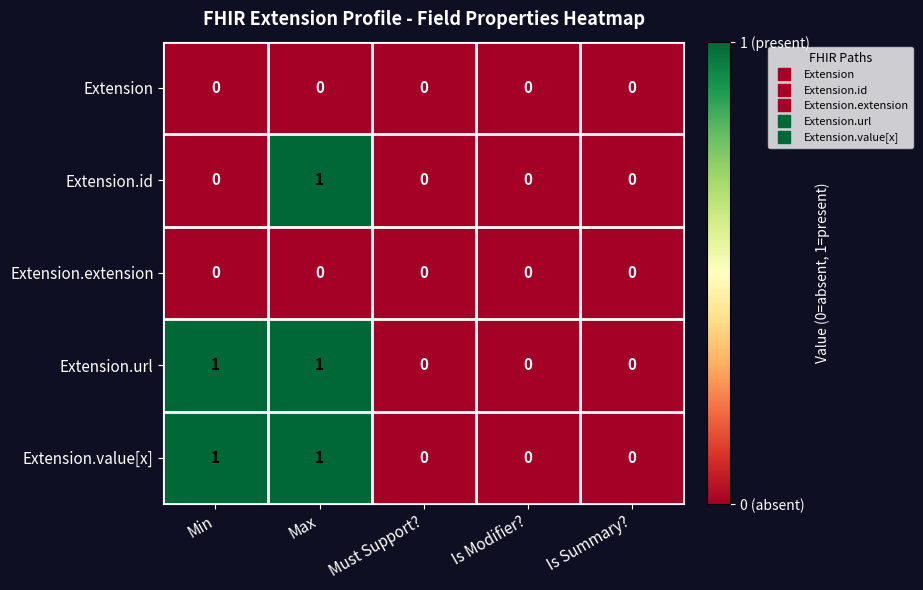

The value of Extension.value[x] at Min is 1. True or false?

True